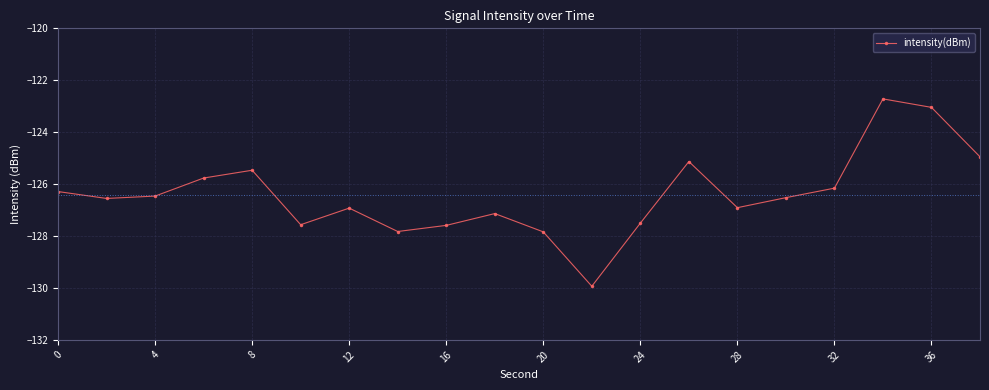

What is the value of the 11th point from the left?

-127.8